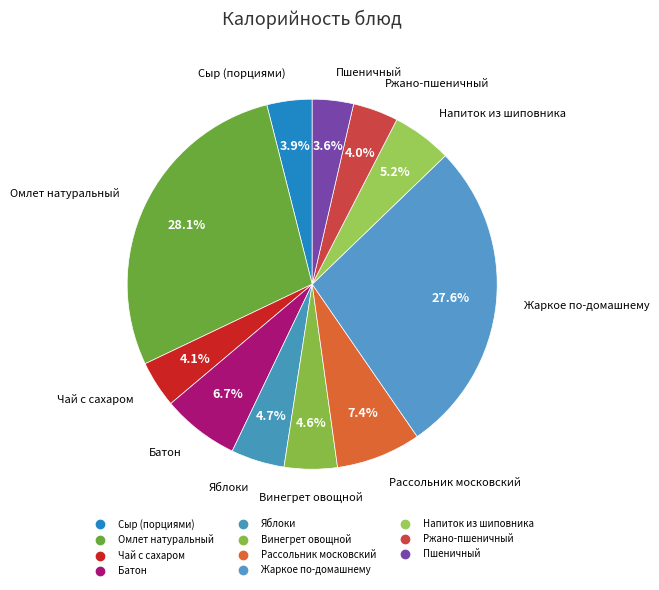

How many slices are in this pie chart?

11